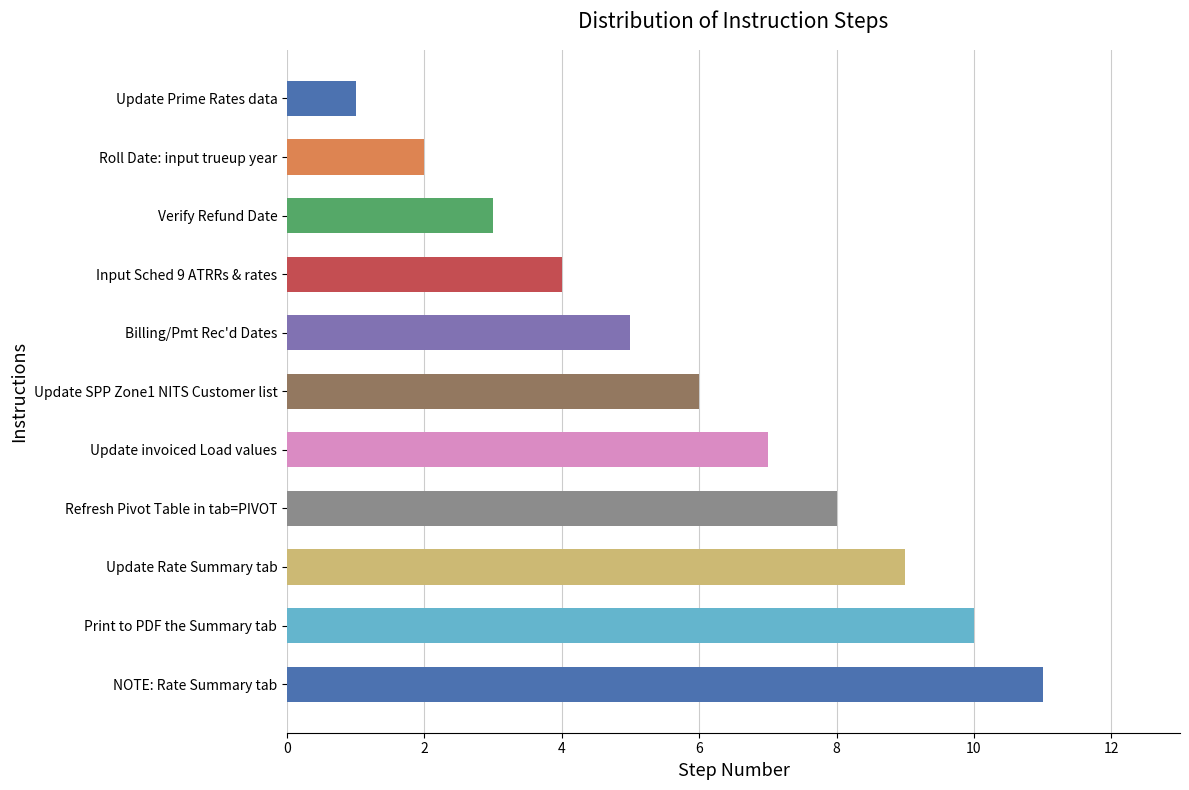

What value does the data have at Billing/Pmt Rec'd Dates?

5